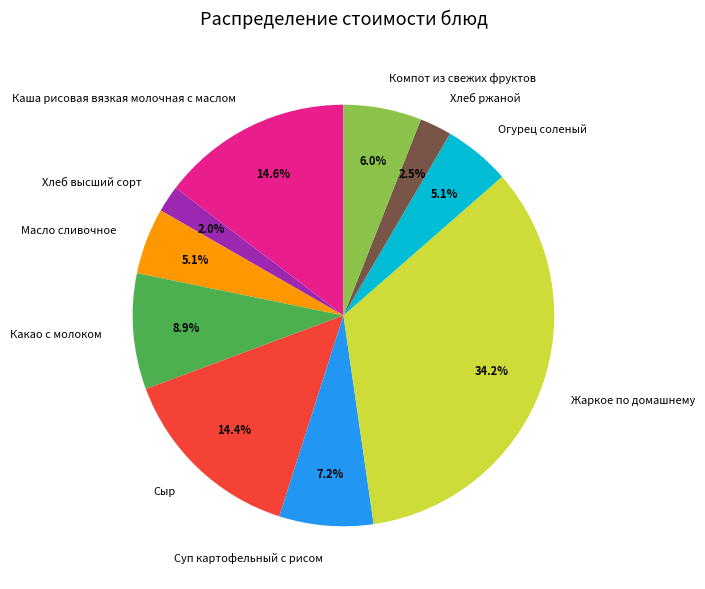

Is there a majority slice in this chart?

No